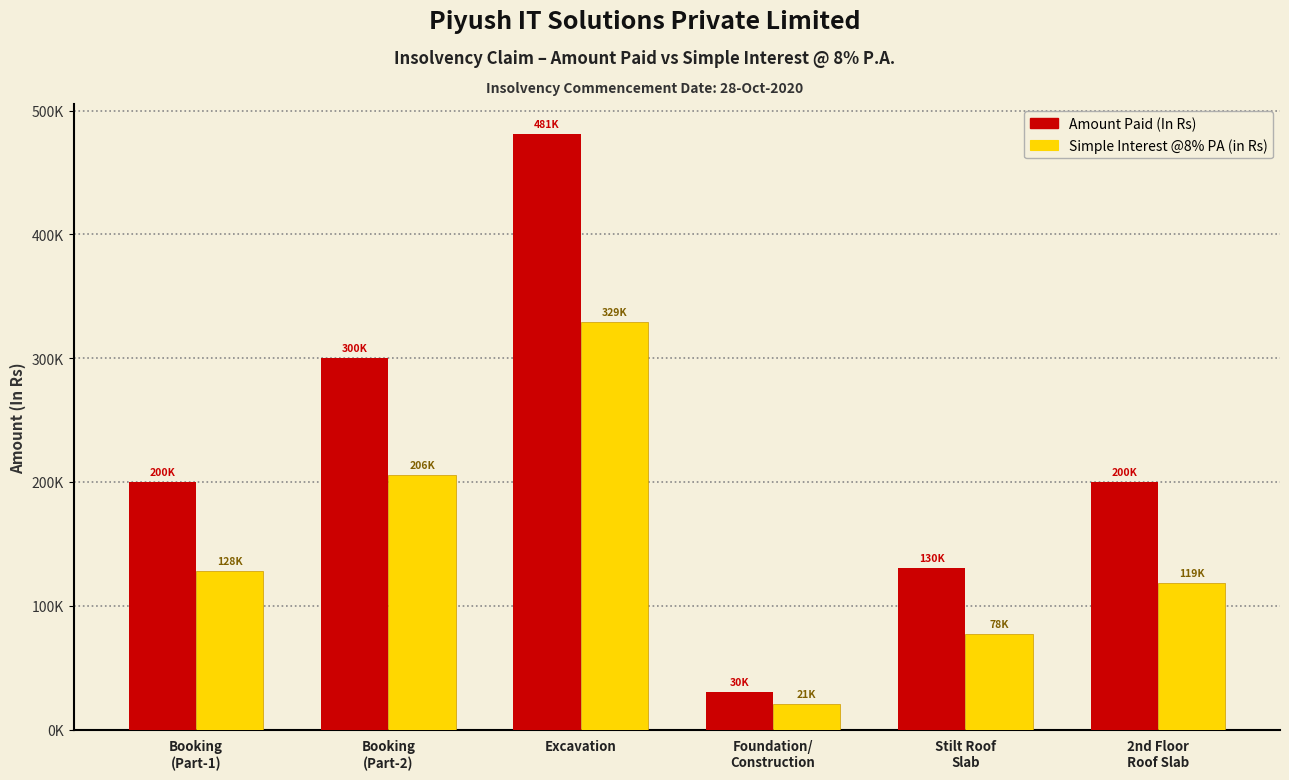

Are the bars horizontal?

No